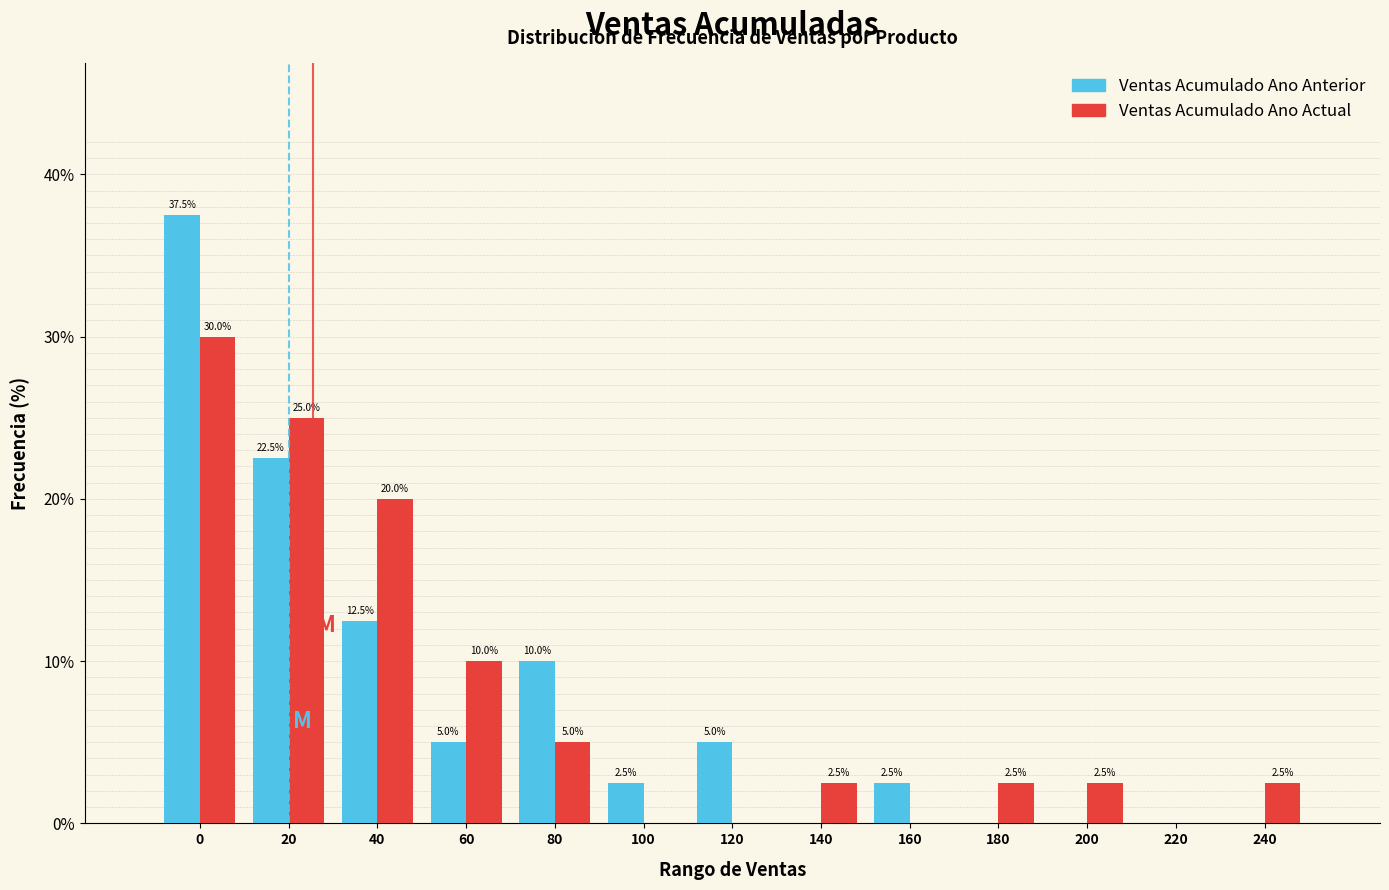

Reading left to right, what are all the values shown in this chart?

Ventas Acumulado Ano Anterior: 0=37.5	20=22.5	40=12.5	60=5.0	80=10.0	100=2.5	120=5.0	140=0.0	160=2.5	180=0.0	200=0.0	220=0.0	240=0.0
Ventas Acumulado Ano Actual: 0=30.0	20=25.0	40=20.0	60=10.0	80=5.0	100=0.0	120=0.0	140=2.5	160=0.0	180=2.5	200=2.5	220=0.0	240=2.5